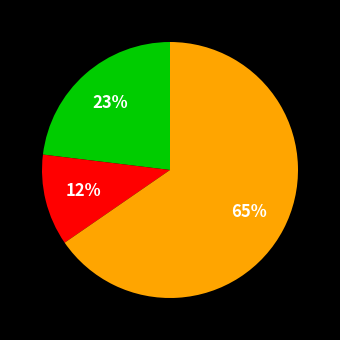

Is there any slice that represents more than half of the pie?

Yes